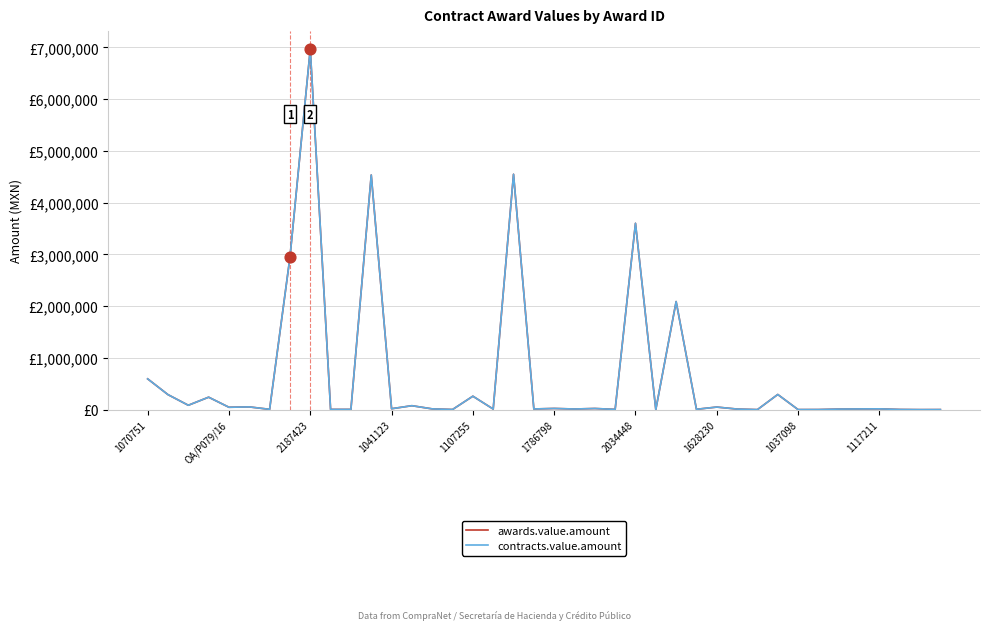

At how many categories does at least one series exceed 6488308?

1